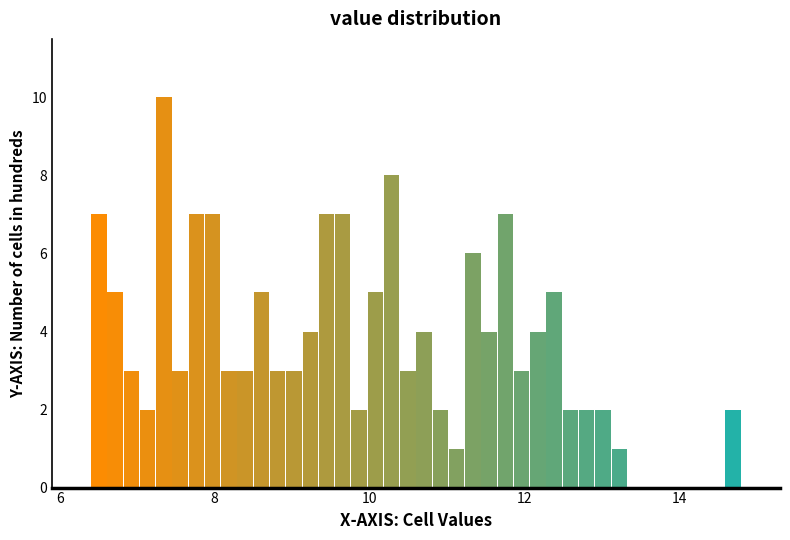

Around what value on the x-axis is the tallest bar? Give the approximate position of its centre, as read against the axis.

7.4